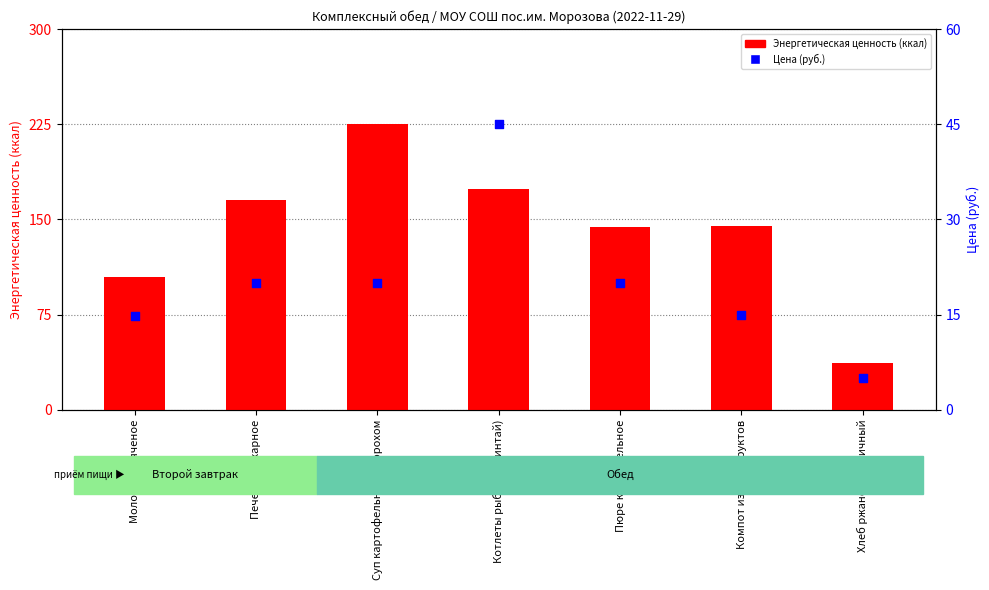

Which series has the widest spread of Y values?

Энергетическая ценность (ккал)